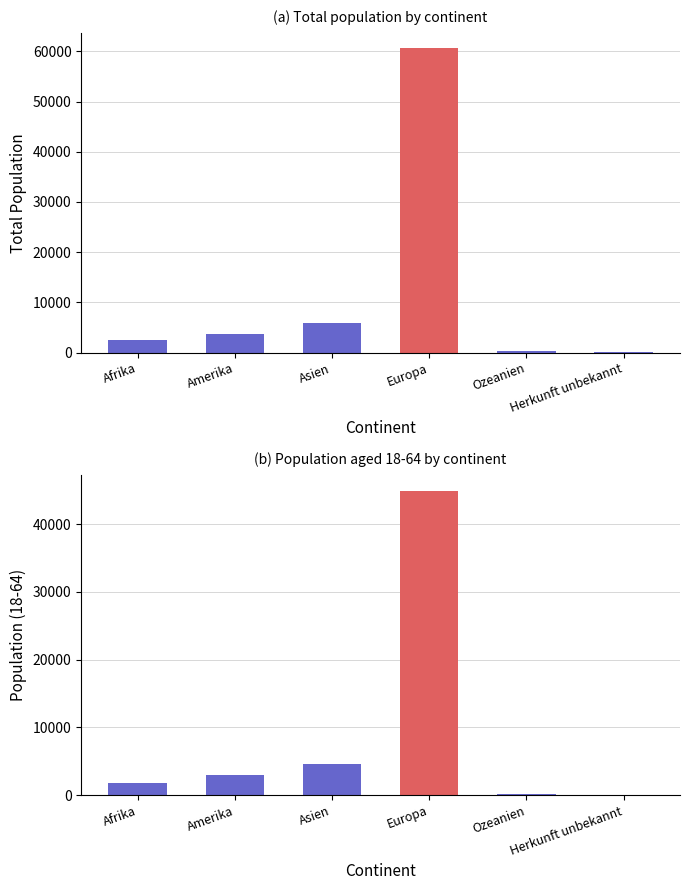

List the series in order of their peak value, lowest first.

18-64 Jahre, Gesamt-total